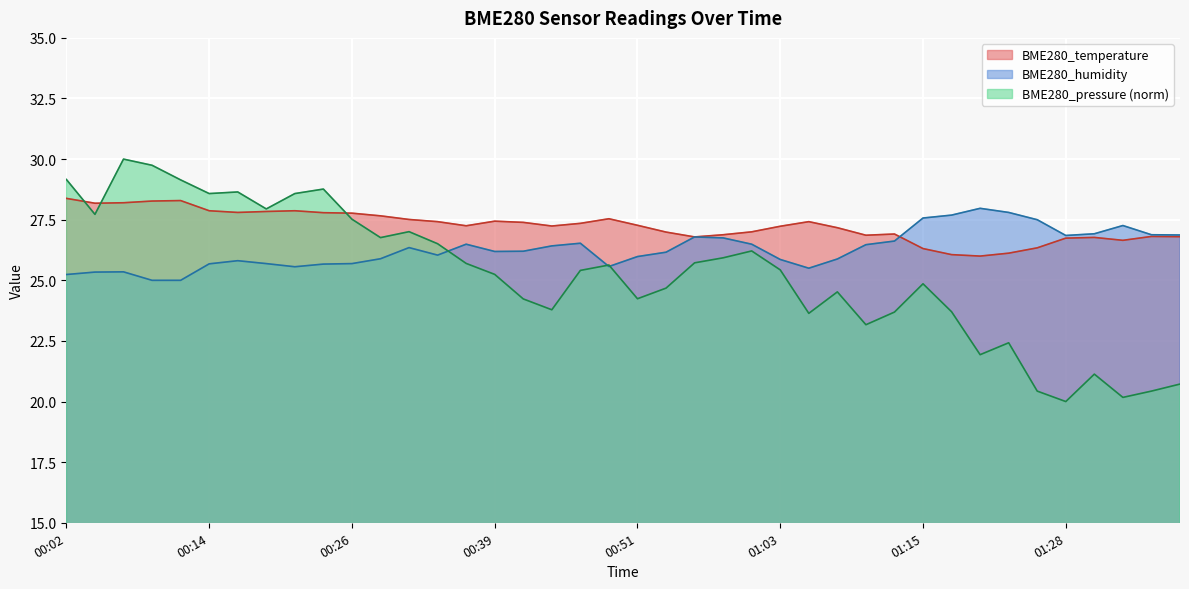

At which category is the sum across all series the highest?

01:20